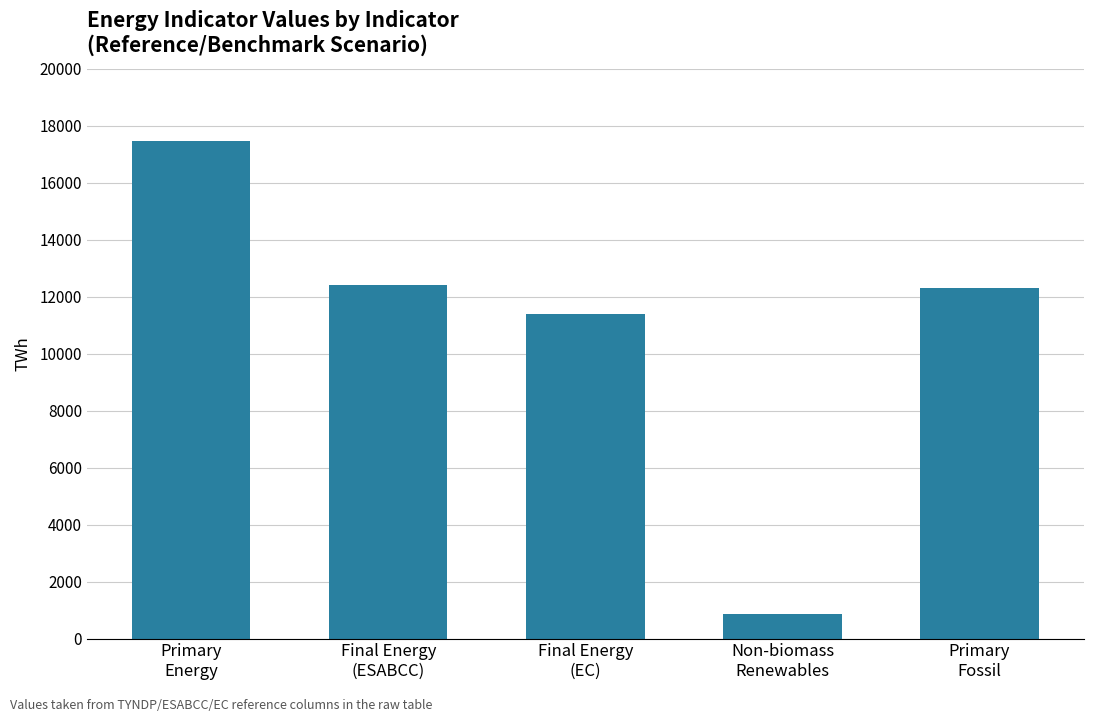

What is the label of the 5th bar from the left?

Primary
Fossil